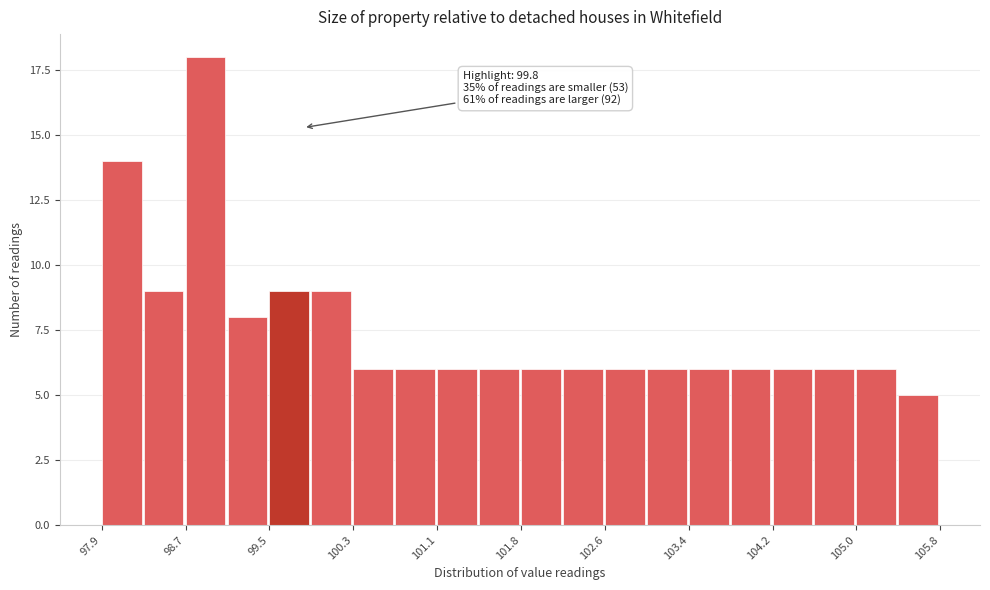

Around what value on the x-axis is the tallest bar? Give the approximate position of its centre, as read against the axis.

98.9